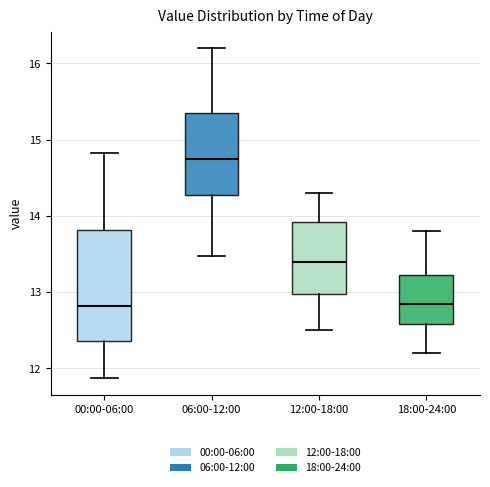

Comparing the boxes themselves (not the whiskers), which one is the tallest?

00:00-06:00